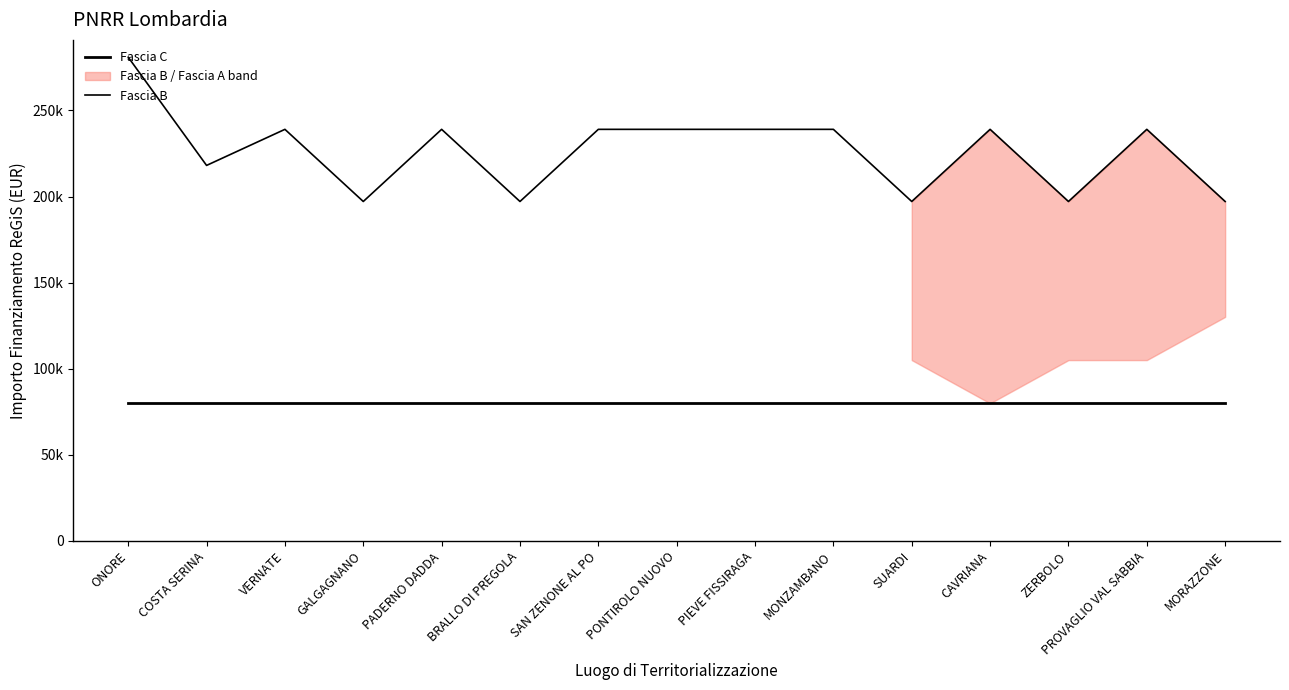

What is the lowest value of the Fascia B series?

197133.3